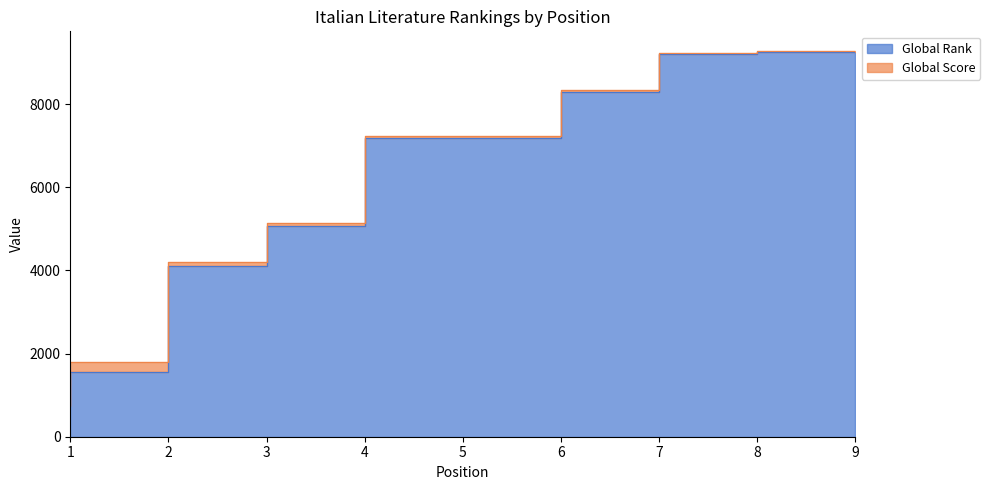

What is the sum of all values?

52575